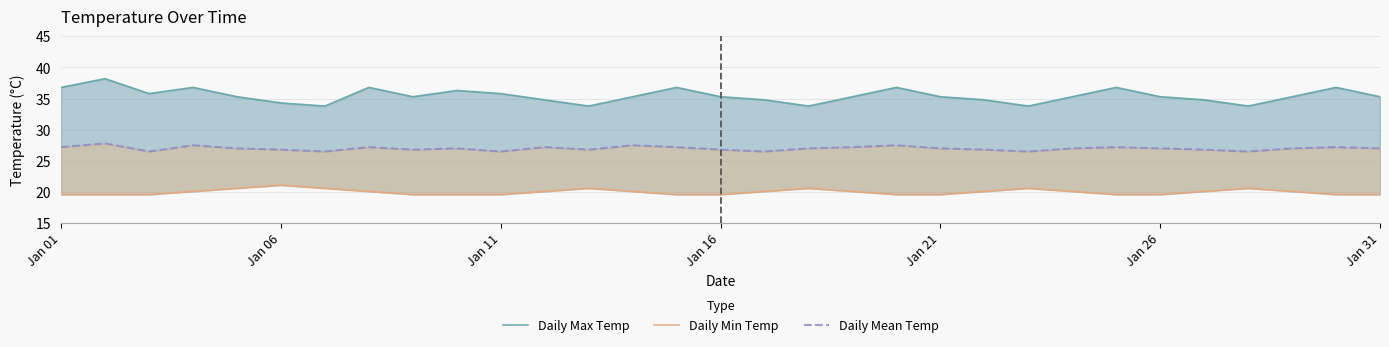

List the series in order of their peak value, lowest first.

Daily Min Temp, Daily Mean Temp, Daily Max Temp